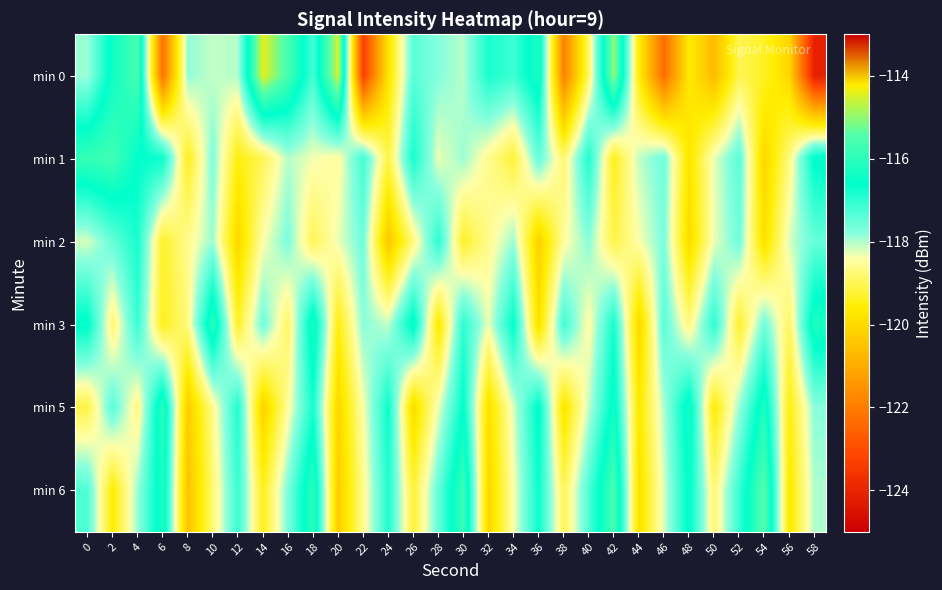

At which category is the sum across all series the highest?

42